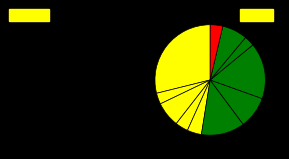

Rank the categories by value from lowest to highest.

ЧАЙ С САХАРОМ, ЧАЙ С ЛИМОНОМ, ХЛЕБ РЖАНО-ПШЕНИЧНЫЙ, ЯБЛОКО, САЛАТ ВИТАМИННЫЙ, ХЛЕБ ПШЕНИЧНЫЙ (завтрак), ХЛЕБ ПШЕНИЧНЫЙ (обед), РЫБА ТУШЕНАЯ В ТОМАТЕ, СУП КАРТОФЕЛЬНЫЙ С БОБОВЫМИ, МАКАРОННЫЕ ИЗДЕЛИЯ ОТВАРНЫЕ, ЗАПЕКАНКА ТВОРОЖНАЯ С РИСОМ